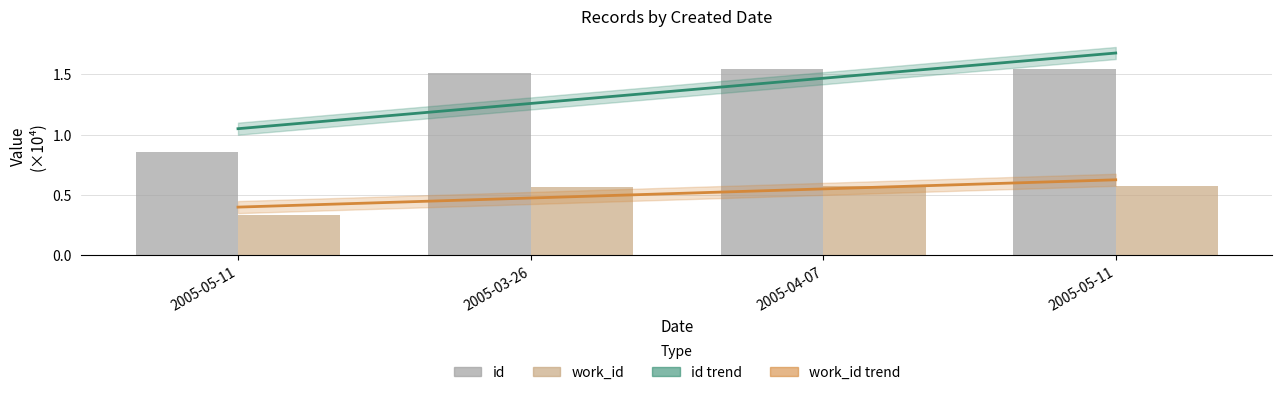

What is the difference between the second highest and minimum values in the id series?

0.7